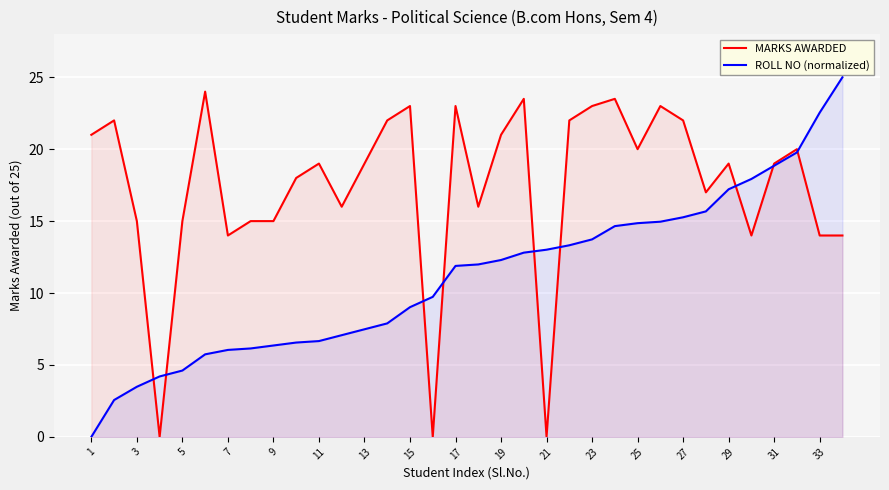

Reading left to right, extract all data points from this chart.

MARKS AWARDED: 21.0	22.0	15.0	0.0	15.0	24.0	14.0	15.0	15.0	18.0	19.0	16.0	19.0	22.0	23.0	0.0	23.0	16.0	21.0	23.5	0.0	22.0	23.0	23.5	20.0	23.0	22.0	17.0	19.0	14.0	19.0	20.0	14.0	14.0
ROLL NO (normalized): 0.0	2.6	3.5	4.2	4.6	5.7	6.0	6.1	6.4	6.6	6.7	7.1	7.5	7.9	9.0	9.7	11.9	12.0	12.3	12.8	13.0	13.3	13.7	14.7	14.9	15.0	15.3	15.7	17.2	17.9	18.9	19.8	22.5	25.0